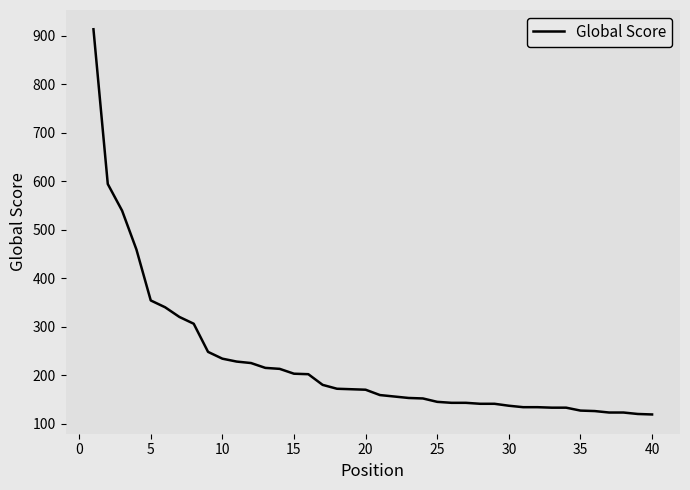

What is the difference between the maximum and minimum values?

794